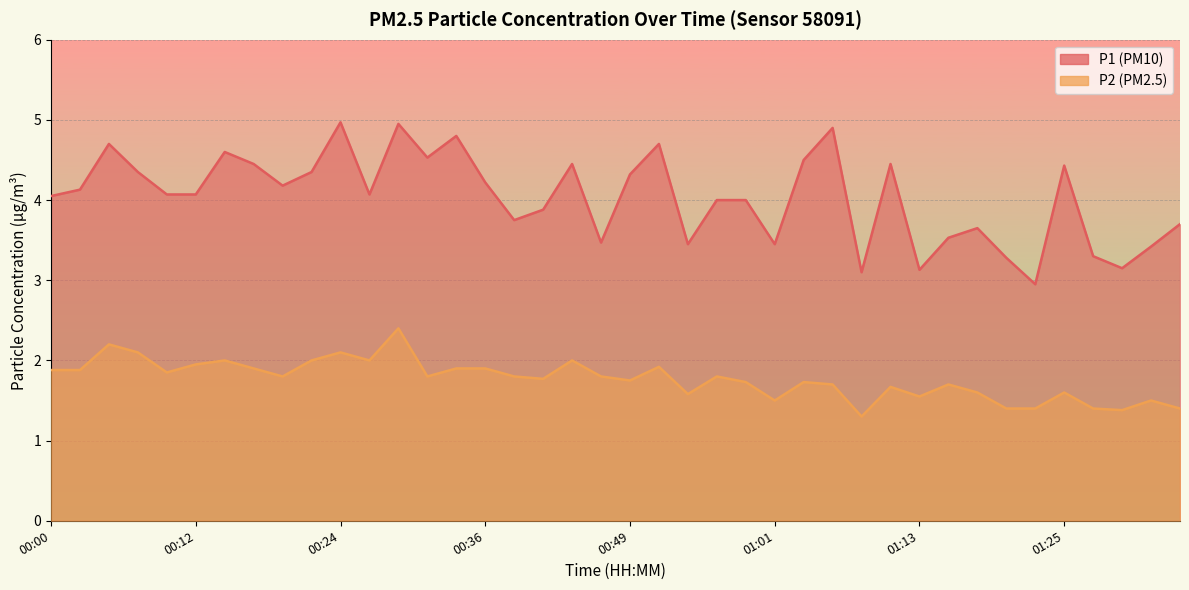

True or false: P2 and P1 cross at least once.

False